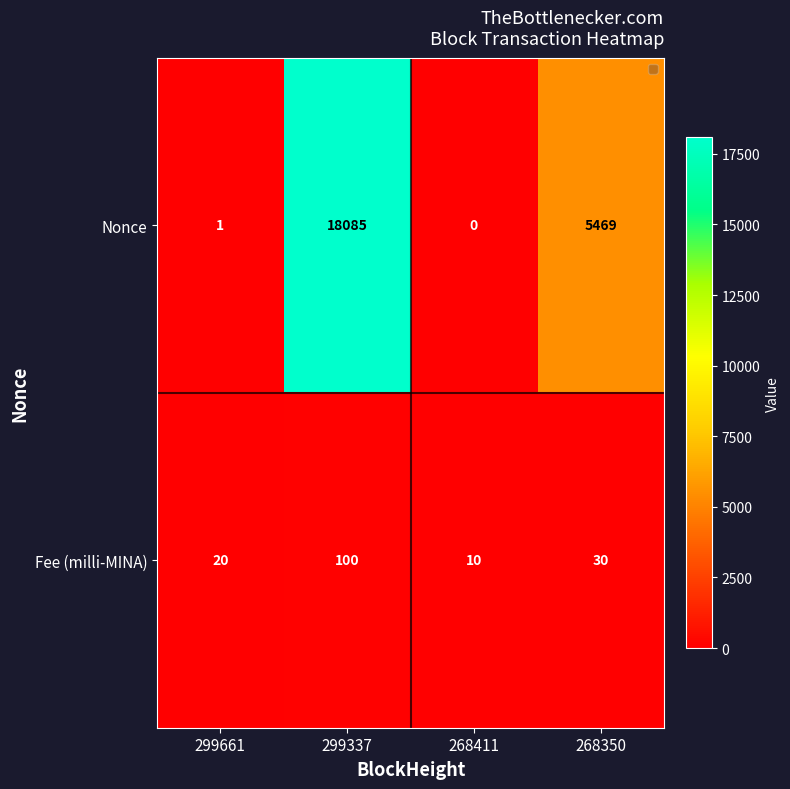

What is the sum of all Nonce values?

23555